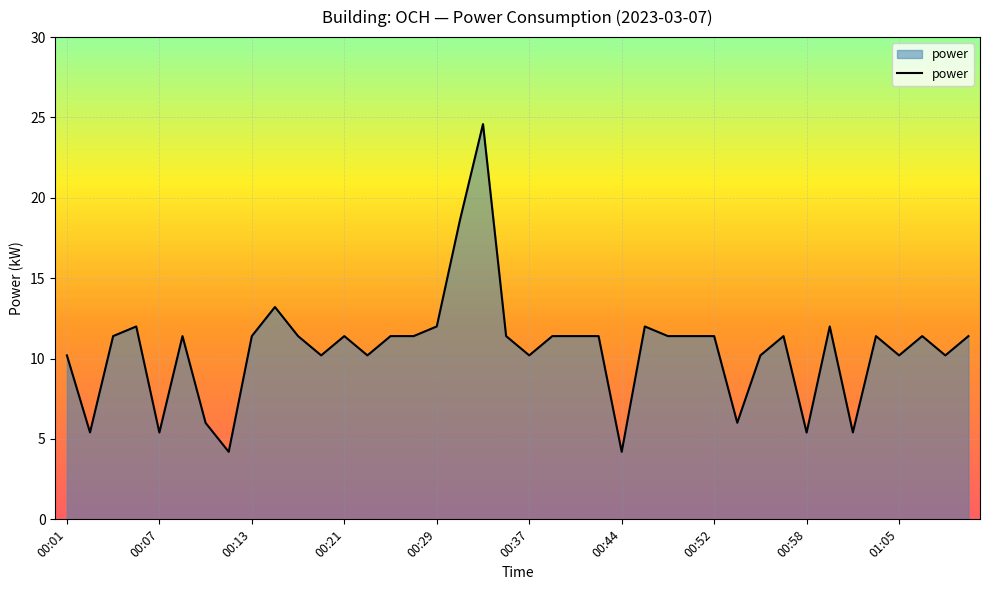

What is the maximum value shown in the chart?

24.6